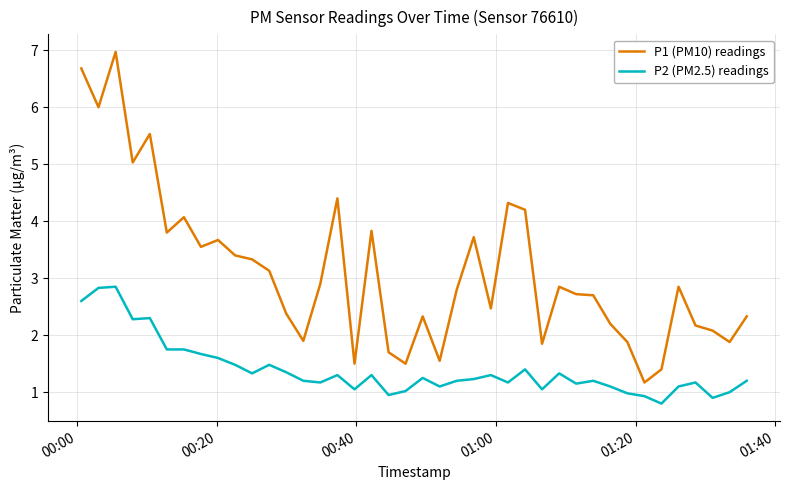

True or false: P2 (PM2.5) readings and P1 (PM10) readings intersect in this chart.

False